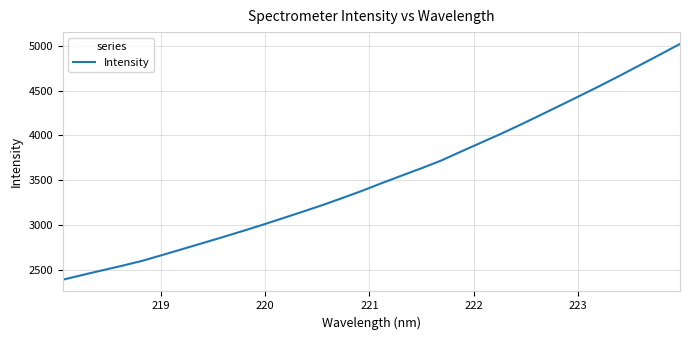

What is the minimum value shown in the chart?

2392.6